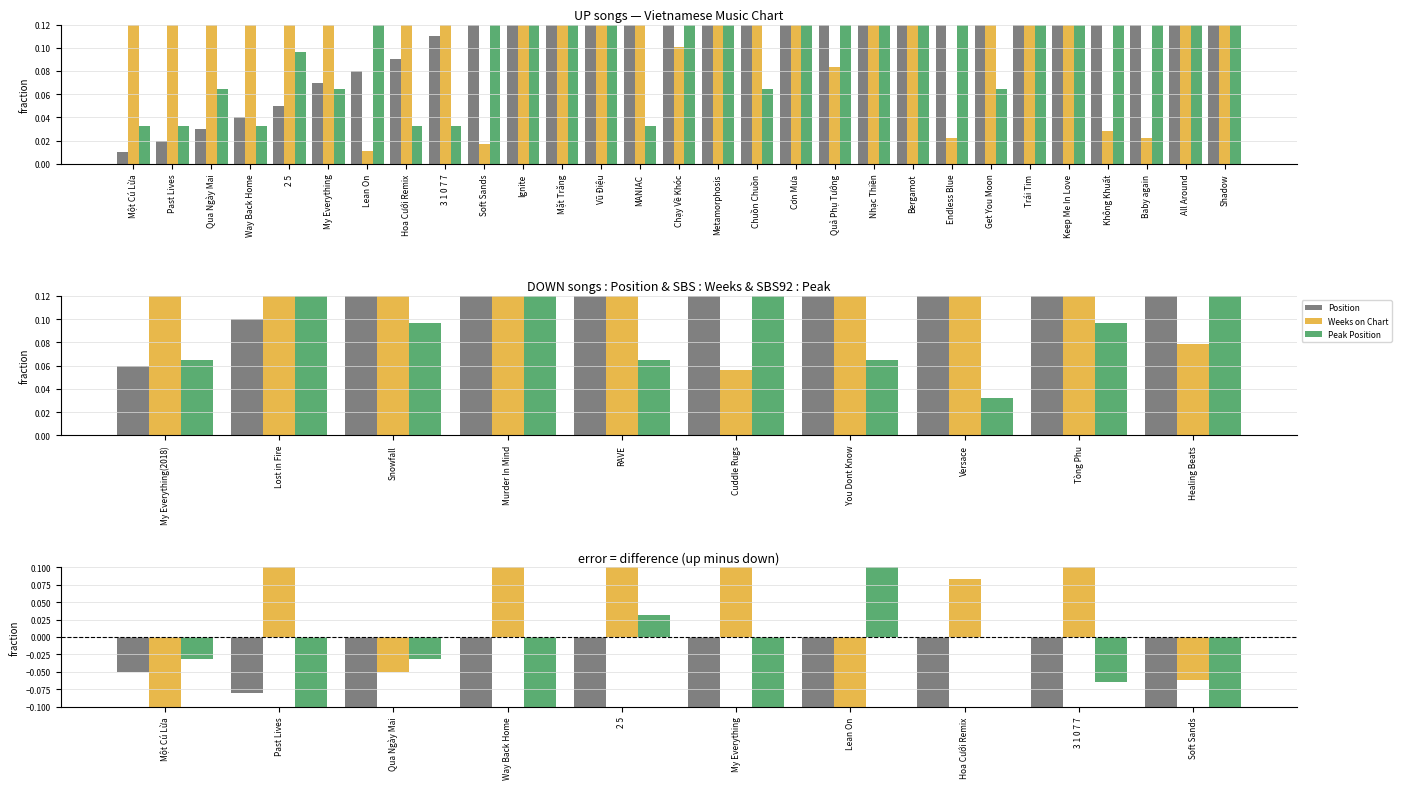

Read the Position value at 3 1 0 7 7.

-0.2